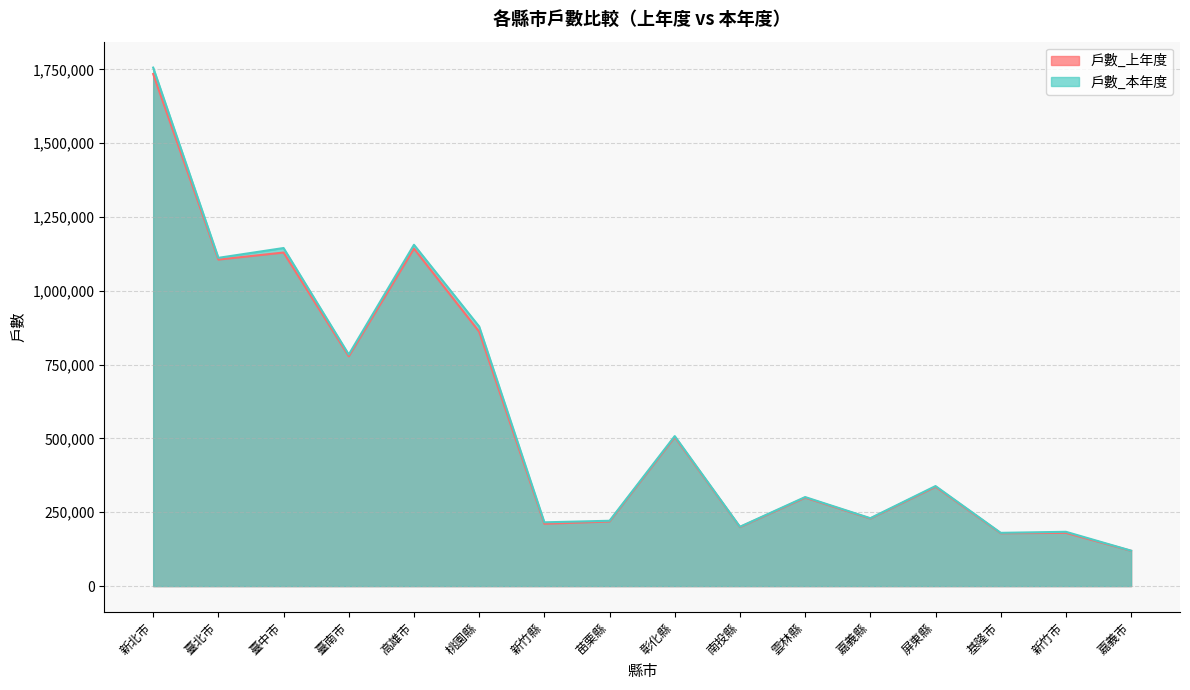

What is the sum of the 戶數_本年度 values at 高雄市 and 桃園縣?

2035514